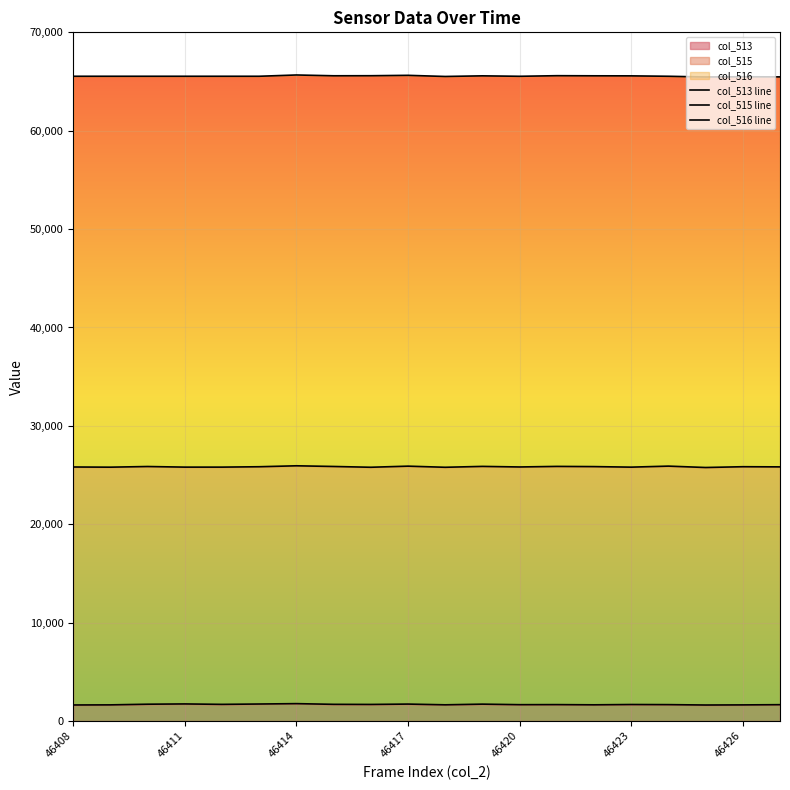

What is the maximum value for col_513?

1764